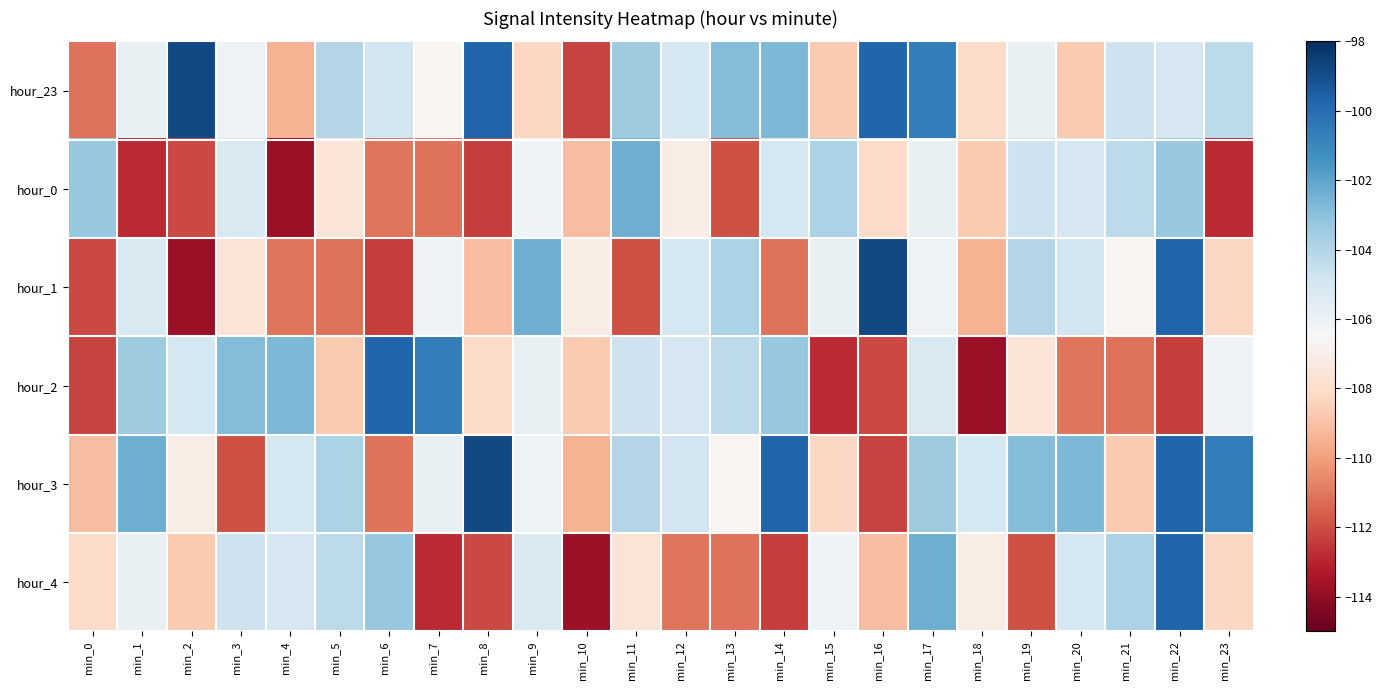

Reading left to right, extract all data points from this chart.

hour_23: min_0=-111.1	min_1=-105.9	min_2=-98.9	min_3=-106.1	min_4=-109.5	min_5=-104.0	min_6=-104.9	min_7=-106.6	min_8=-99.7	min_9=-108.2	min_10=-112.2	min_11=-103.5	min_12=-105.0	min_13=-102.8	min_14=-102.7	min_15=-108.7	min_16=-99.7	min_17=-100.6	min_18=-108.1	min_19=-105.9	min_20=-108.7	min_21=-104.7	min_22=-105.1	min_23=-104.3
hour_0: min_0=-103.3	min_1=-112.8	min_2=-112.1	min_3=-105.2	min_4=-113.9	min_5=-107.6	min_6=-111.1	min_7=-111.1	min_8=-112.4	min_9=-106.2	min_10=-109.1	min_11=-102.3	min_12=-107.1	min_13=-111.9	min_14=-105.0	min_15=-103.8	min_16=-108.1	min_17=-105.9	min_18=-108.7	min_19=-104.7	min_20=-105.1	min_21=-104.3	min_22=-103.3	min_23=-112.8
hour_1: min_0=-112.1	min_1=-105.2	min_2=-113.9	min_3=-107.6	min_4=-111.1	min_5=-111.1	min_6=-112.4	min_7=-106.2	min_8=-109.1	min_9=-102.3	min_10=-107.1	min_11=-111.9	min_12=-105.0	min_13=-103.8	min_14=-111.1	min_15=-105.9	min_16=-98.9	min_17=-106.1	min_18=-109.5	min_19=-104.0	min_20=-104.9	min_21=-106.6	min_22=-99.7	min_23=-108.2
hour_2: min_0=-112.2	min_1=-103.5	min_2=-105.0	min_3=-102.8	min_4=-102.7	min_5=-108.7	min_6=-99.7	min_7=-100.6	min_8=-108.1	min_9=-105.9	min_10=-108.7	min_11=-104.7	min_12=-105.1	min_13=-104.3	min_14=-103.3	min_15=-112.8	min_16=-112.1	min_17=-105.2	min_18=-113.9	min_19=-107.6	min_20=-111.1	min_21=-111.1	min_22=-112.4	min_23=-106.2
hour_3: min_0=-109.1	min_1=-102.3	min_2=-107.1	min_3=-111.9	min_4=-105.0	min_5=-103.8	min_6=-111.1	min_7=-105.9	min_8=-98.9	min_9=-106.1	min_10=-109.5	min_11=-104.0	min_12=-104.9	min_13=-106.6	min_14=-99.7	min_15=-108.2	min_16=-112.2	min_17=-103.5	min_18=-105.0	min_19=-102.8	min_20=-102.7	min_21=-108.7	min_22=-99.7	min_23=-100.6
hour_4: min_0=-108.1	min_1=-105.9	min_2=-108.7	min_3=-104.7	min_4=-105.1	min_5=-104.3	min_6=-103.3	min_7=-112.8	min_8=-112.1	min_9=-105.2	min_10=-113.9	min_11=-107.6	min_12=-111.1	min_13=-111.1	min_14=-112.4	min_15=-106.2	min_16=-109.1	min_17=-102.3	min_18=-107.1	min_19=-111.9	min_20=-105.0	min_21=-103.8	min_22=-99.7	min_23=-108.2